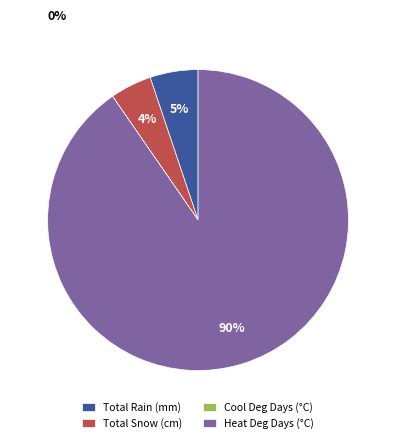

To the nearest percent, what is the average slice percentage?

25%